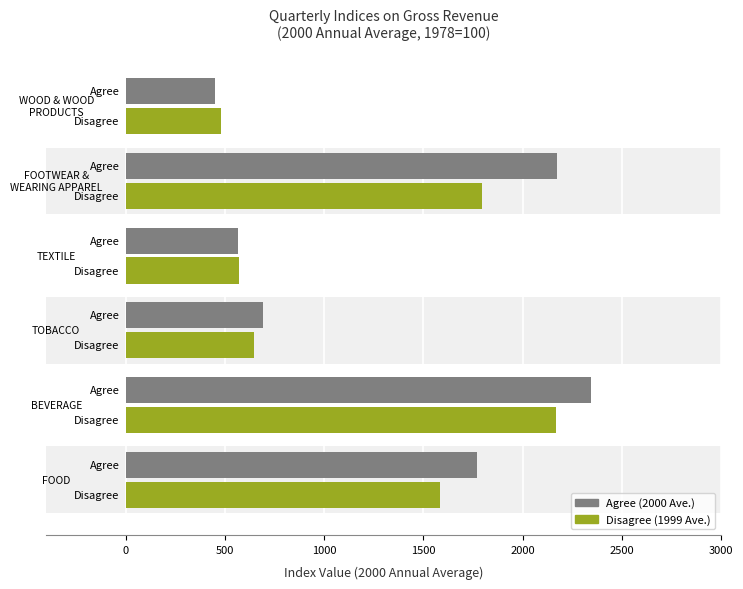

Read the Disagree value at 2500.

478.0